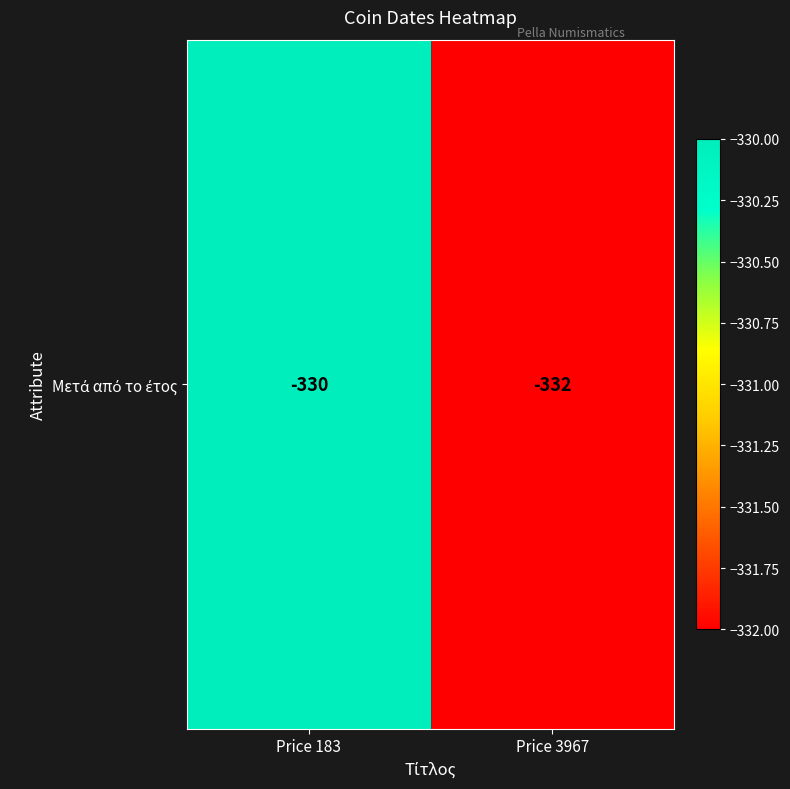

Is it true that the value at Price 3967 is -332?

True